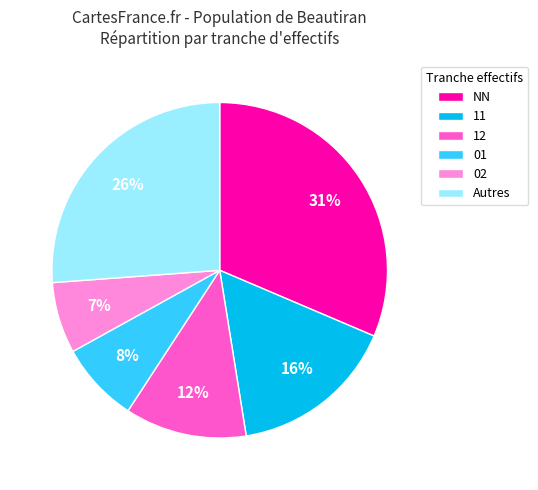

Do NN and 11 together represent more than half of the pie?

No